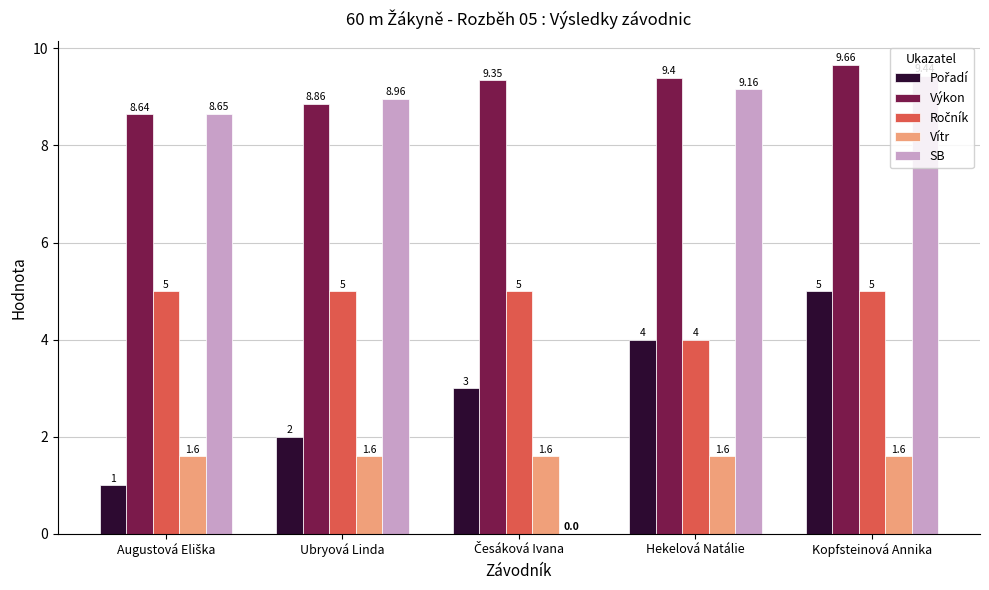

At which category does the chart reach its peak across all series?

Kopfsteinová Annika